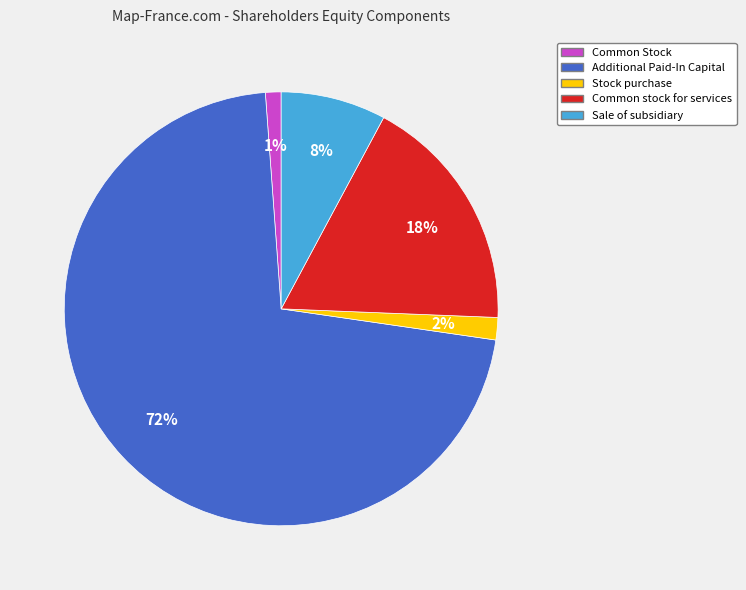

How many segments does this pie chart have?

5